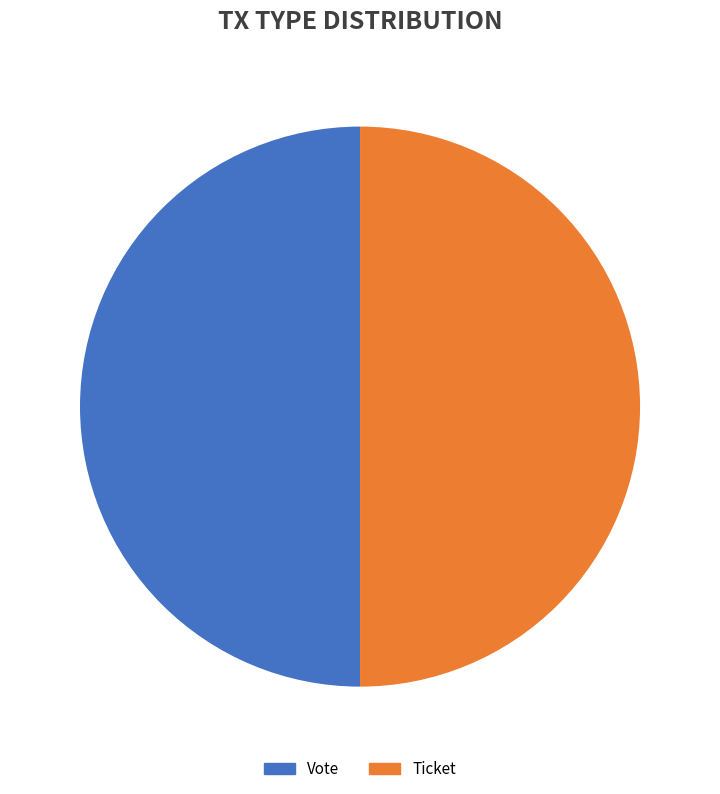

Is there any slice that represents more than half of the pie?

Yes